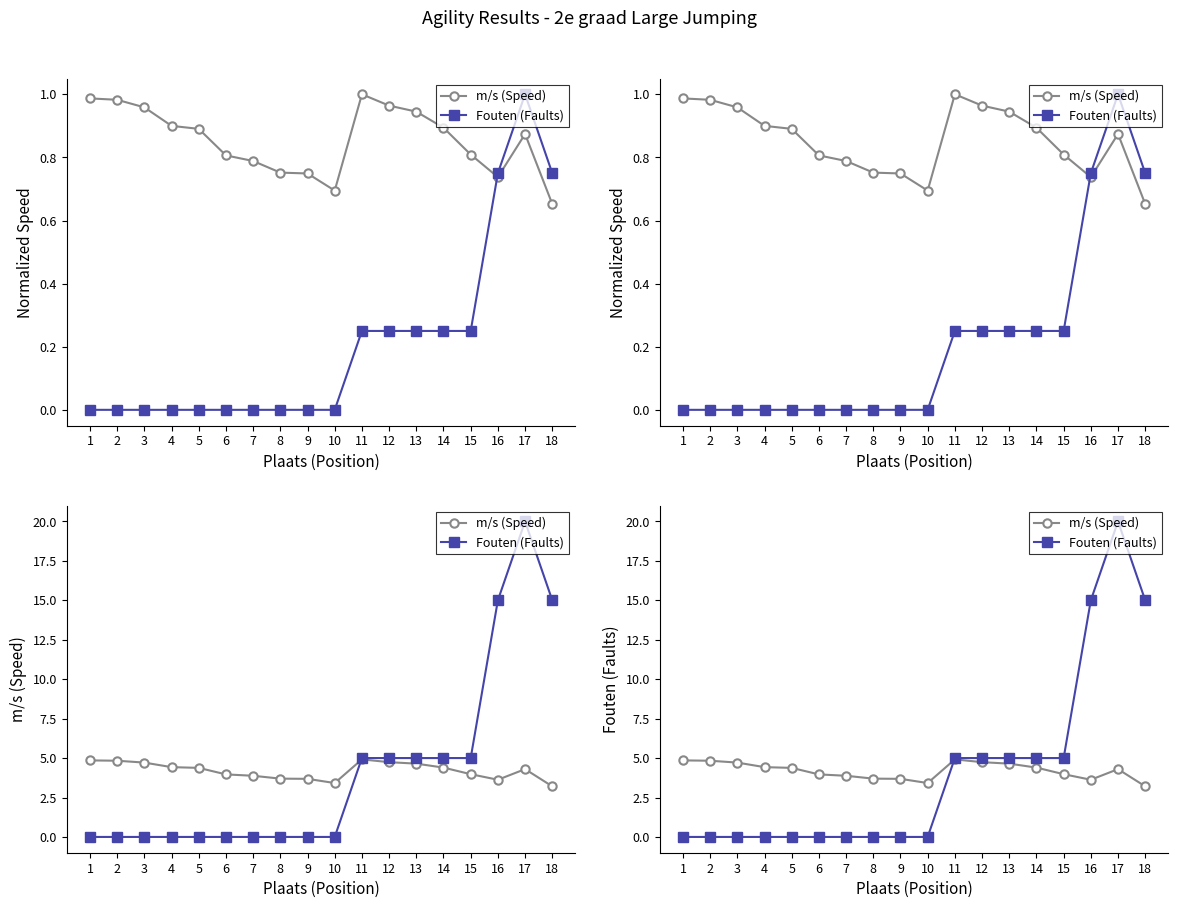

What is the lowest value of the m/s (Speed) series?

3.2